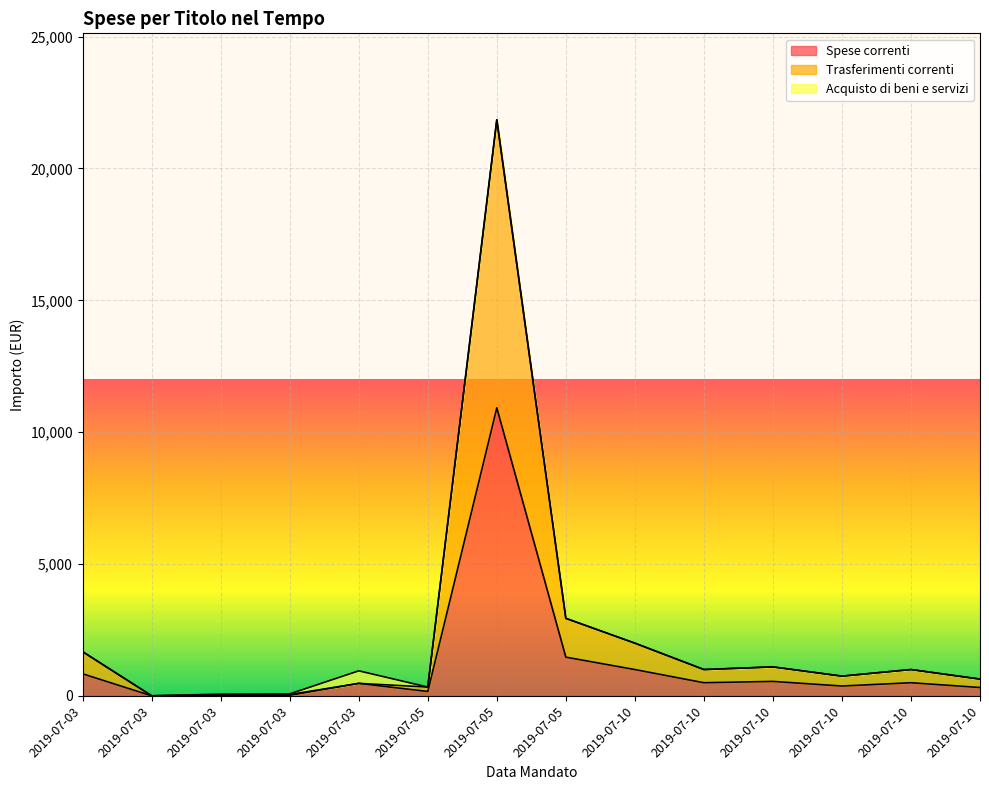

Does the chart display data point markers on the line(s)?

No